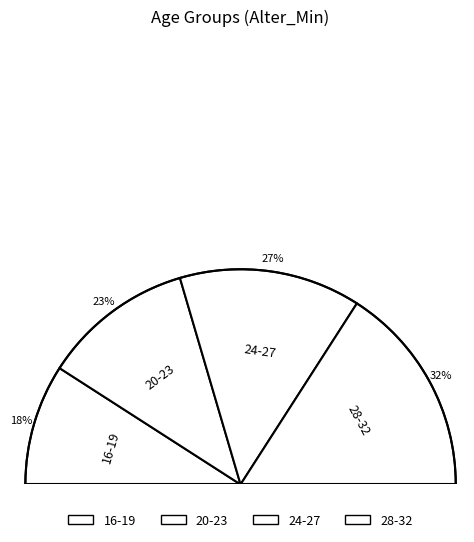

Is 20-23 the majority of the pie?

No